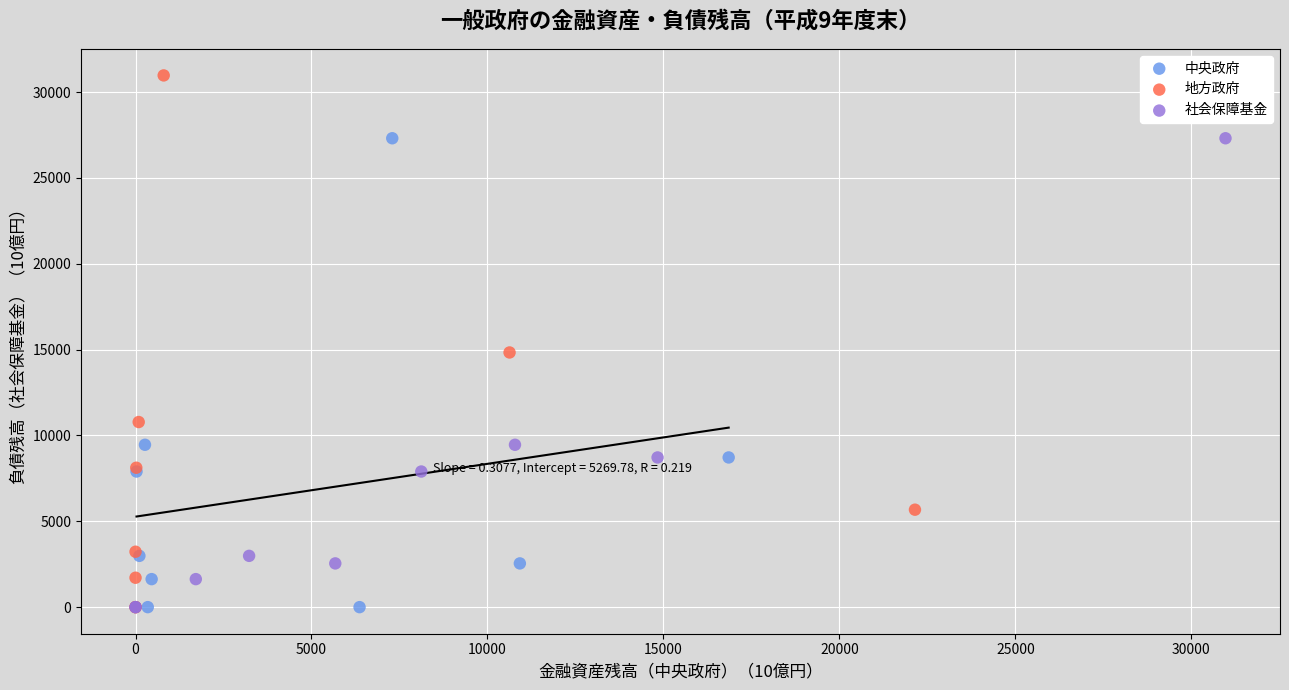

Which series reaches the maximum Y coordinate?

地方政府